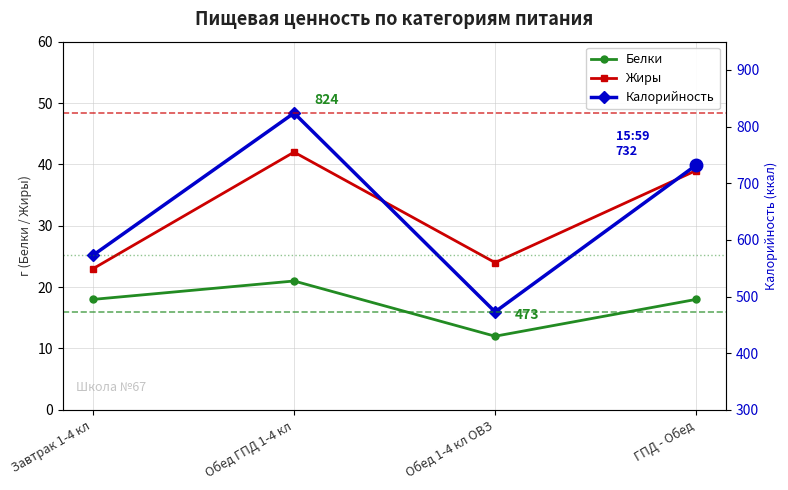

At which category is the sum across all series the highest?

Обед ГПД 1-4 кл